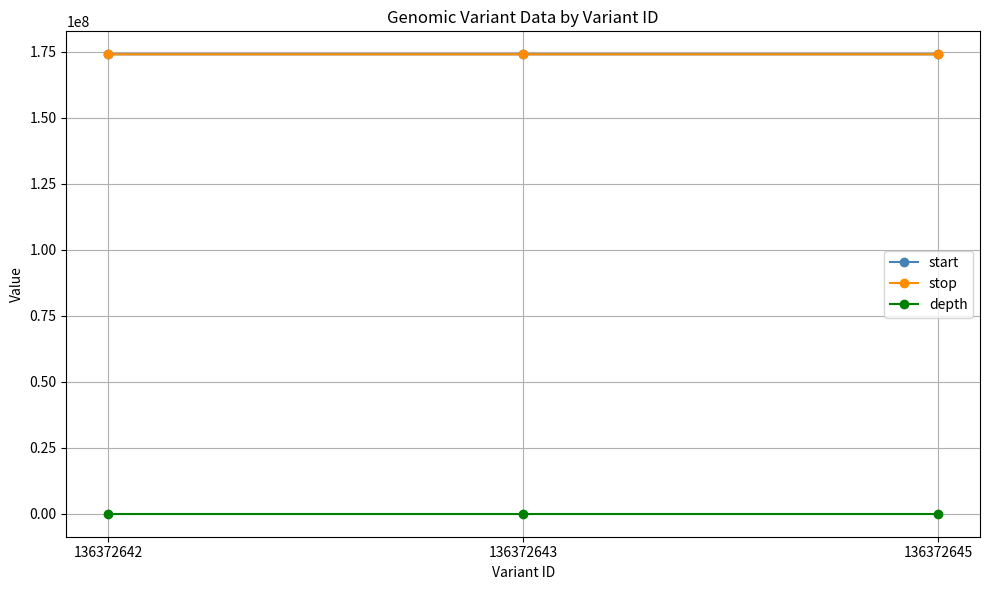

Does the chart display data point markers on the line(s)?

Yes